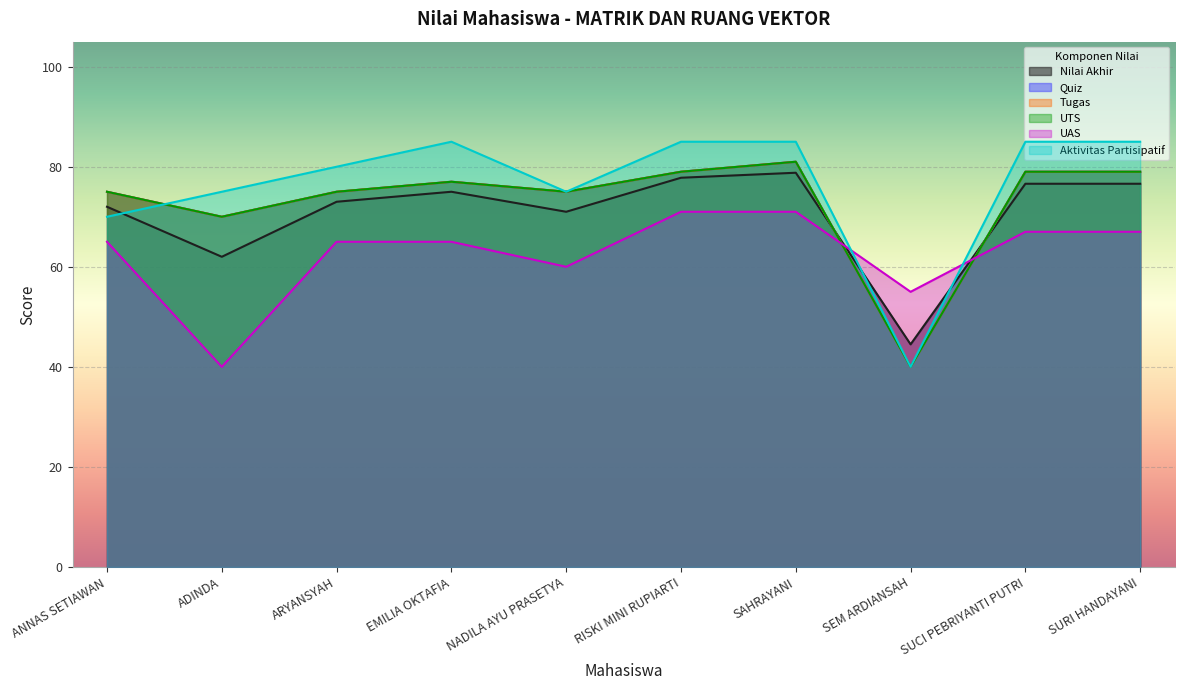

How many times do Nilai Akhir and UTS cross each other?

2